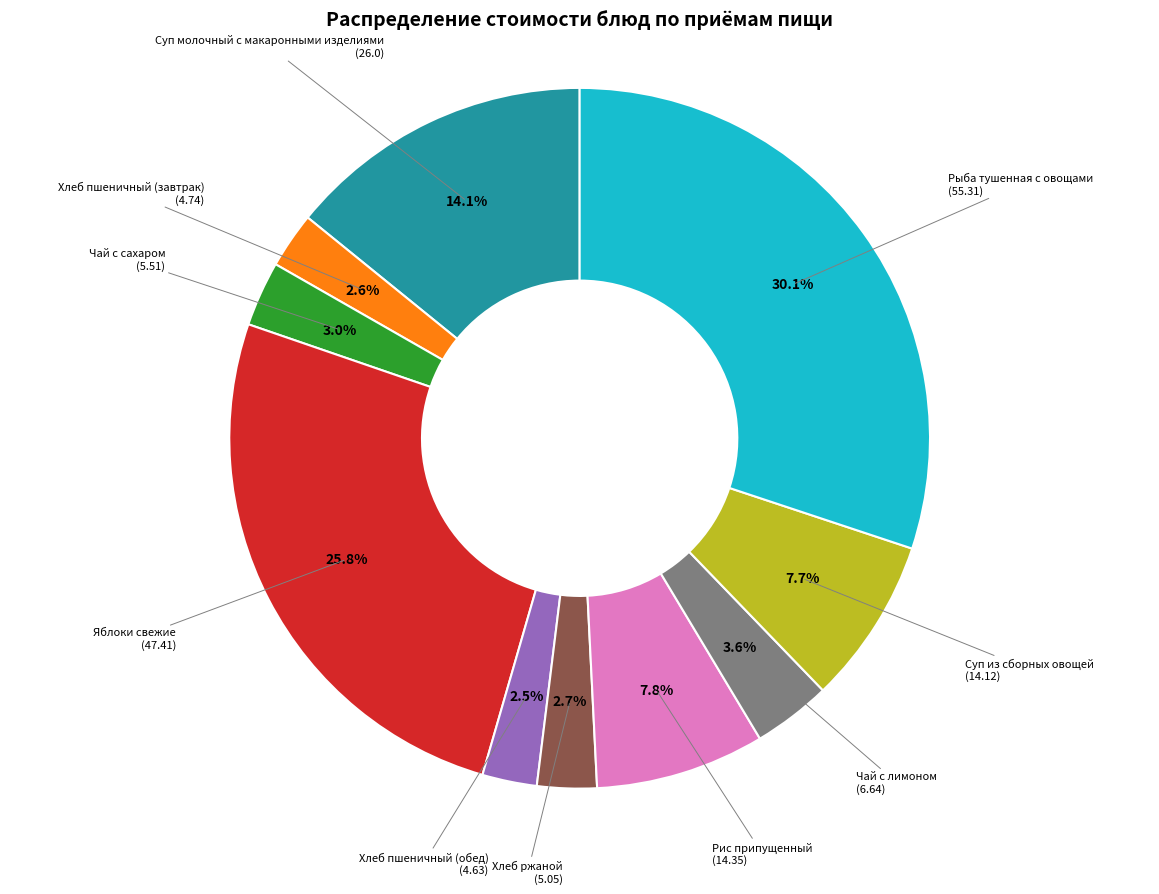

Is there any slice that represents more than half of the pie?

No